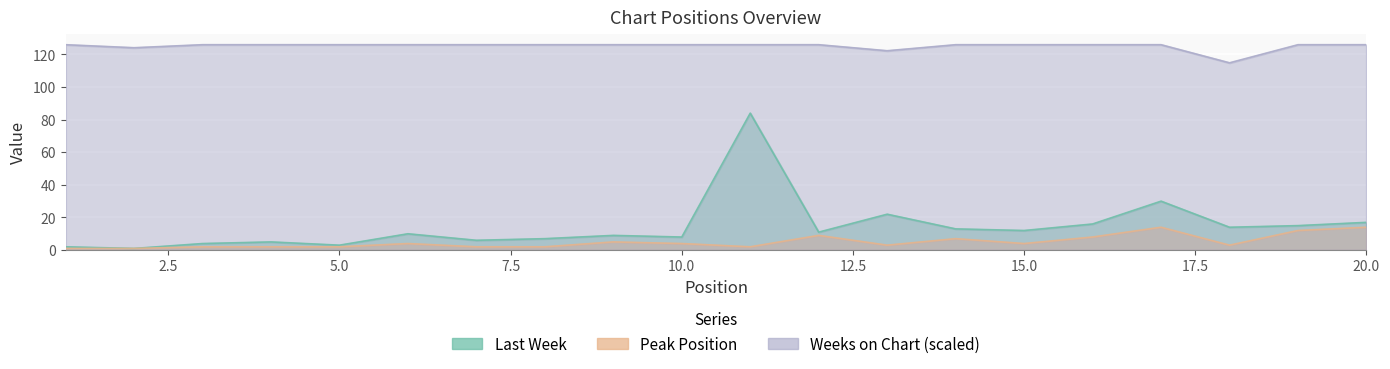

The value of Peak Position at 14 is 7.0. True or false?

True